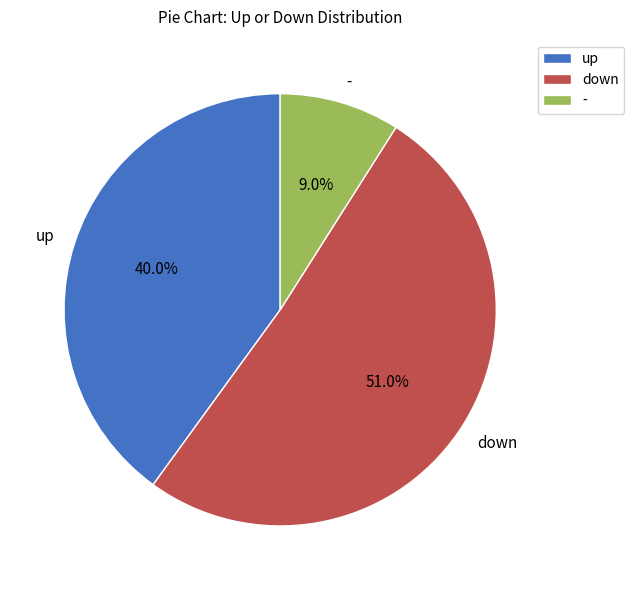

Between up and -, which is larger?

up